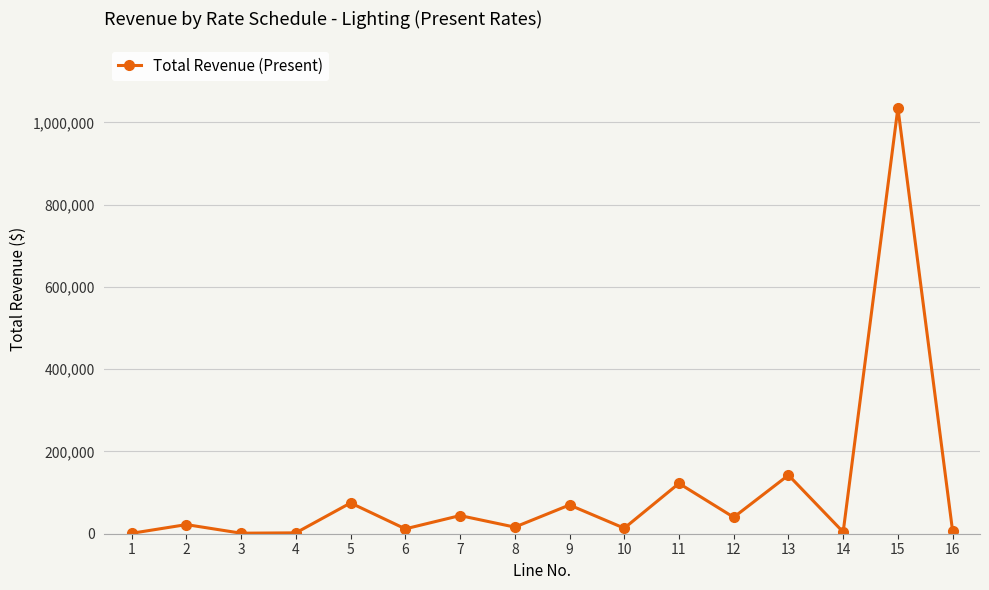

Which has a higher value, 11 or 3?

11